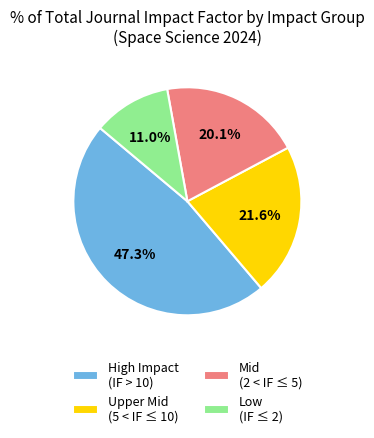

Between Mid (2 < IF ≤ 5) and Low (IF ≤ 2), which is larger?

Mid (2 < IF ≤ 5)